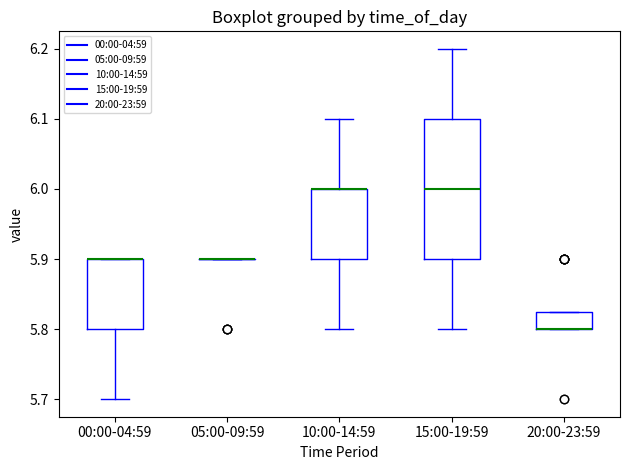

Reading left to right, read every box against the y-axis: the position of its median line, the range the box covers, and the ends of its whiskers. The values are not printed on the chart, so give them approximately, as read against the axis.

00:00-04:59: median 5.90 (drawn on the box's upper edge), box 5.80 to 5.90, whiskers 5.70 to 5.90
05:00-09:59: box collapsed to a line at 5.90, whiskers 5.90 to 5.90
10:00-14:59: median 6.00 (drawn on the box's upper edge), box 5.90 to 6.00, whiskers 5.80 to 6.10
15:00-19:59: median 6.00, box 5.90 to 6.10, whiskers 5.80 to 6.20
20:00-23:59: median 5.80 (drawn on the box's lower edge), box 5.80 to 5.83, whiskers 5.80 to 5.83